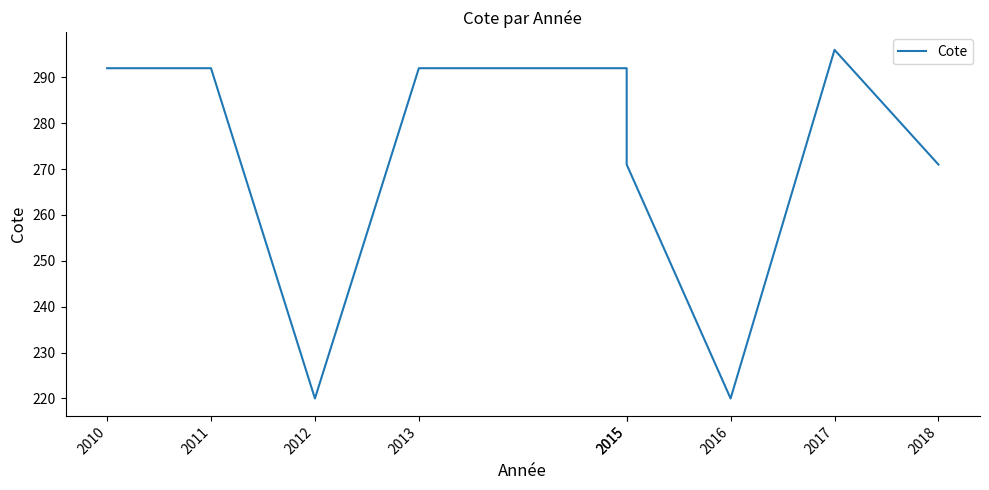

How many points are lower than both their immediate neighbors (excluding endpoints)?

2